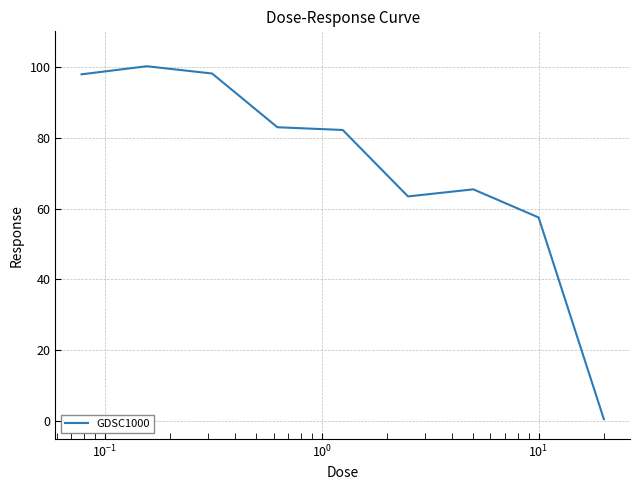

What is the greatest value displayed?

100.2